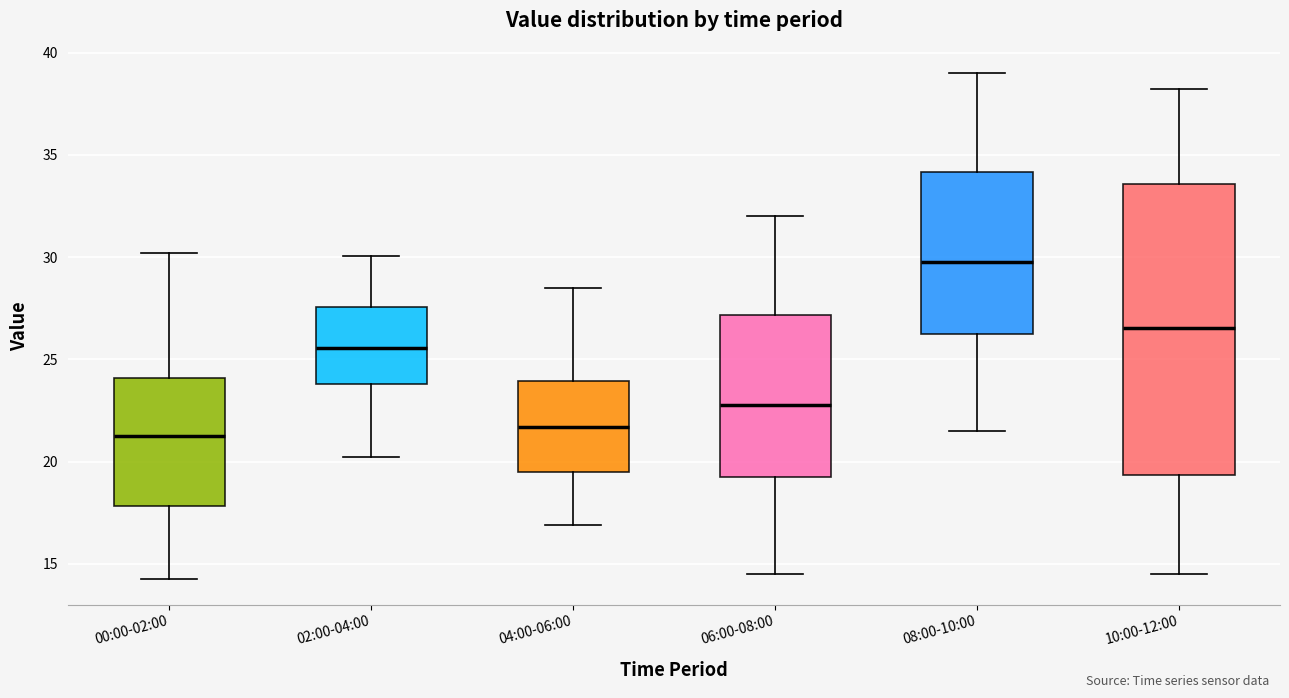

Which box's median line is the highest?

08:00-10:00